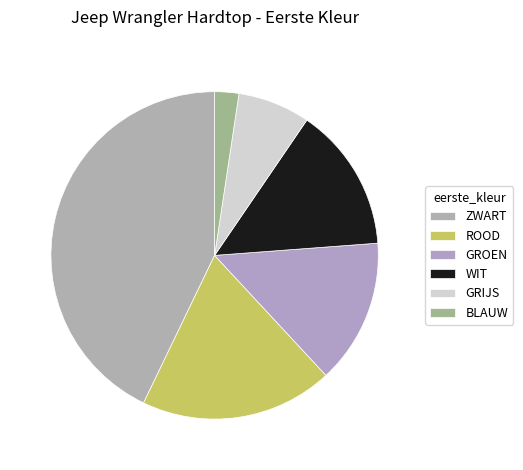

Rank the categories by value from highest to lowest.

ZWART, ROOD, GROEN, WIT, GRIJS, BLAUW